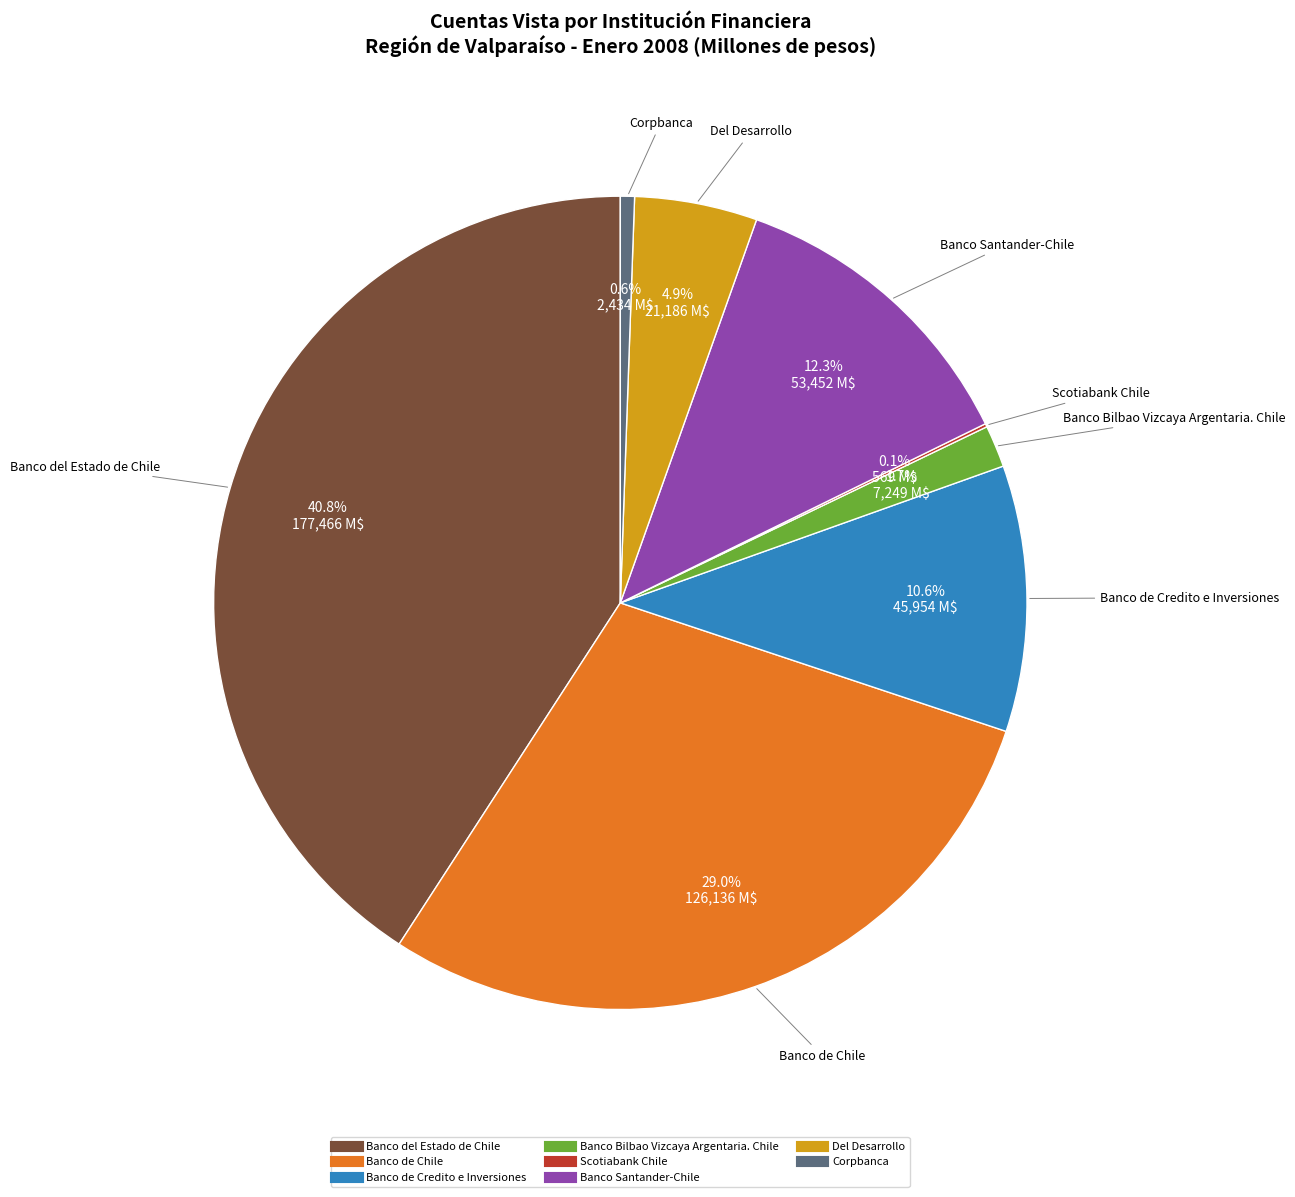

Which category has the biggest portion of the pie?

Banco del Estado de Chile